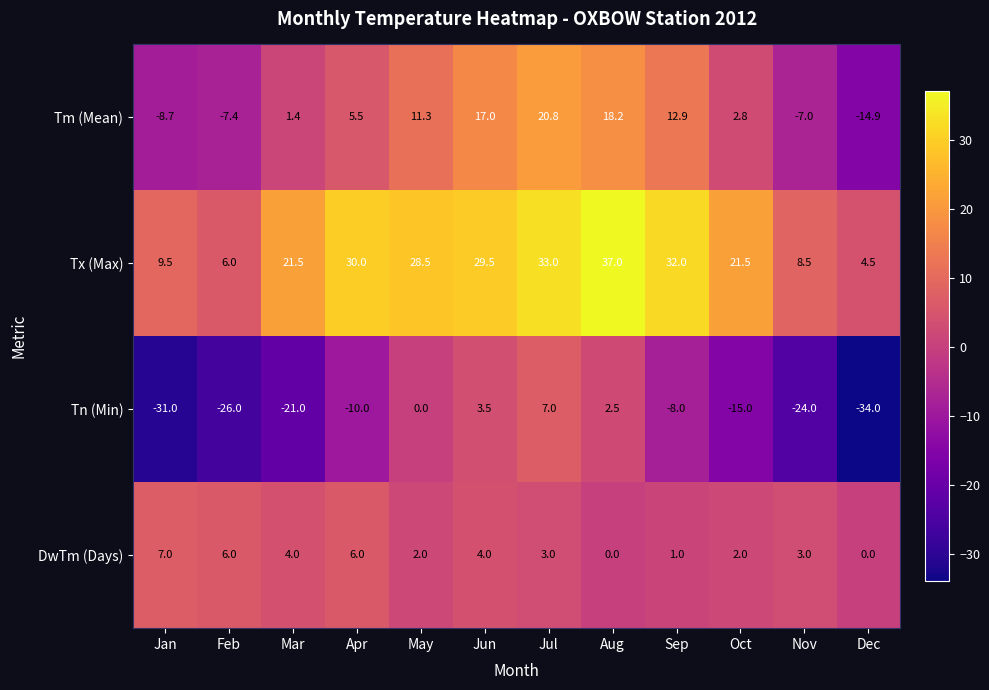

Rank the categories by Tn (Min) value from highest to lowest.

Jul, Jun, Aug, May, Sep, Apr, Oct, Mar, Nov, Feb, Jan, Dec